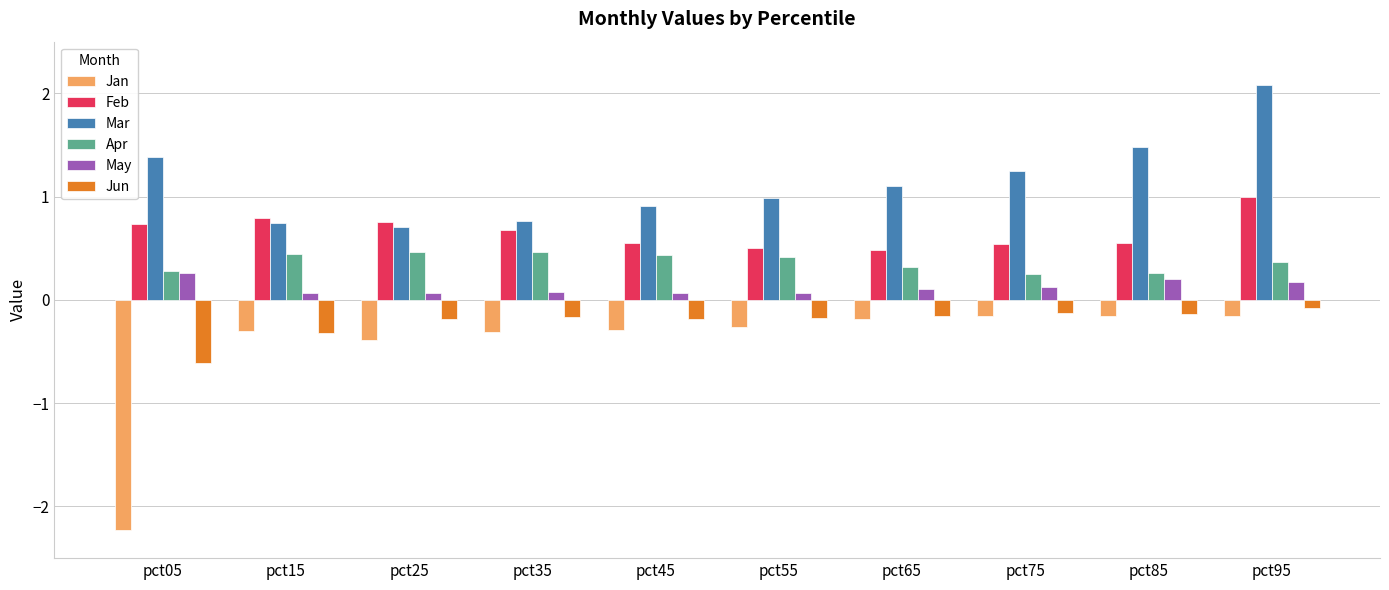

How many categories are shown in the chart?

10